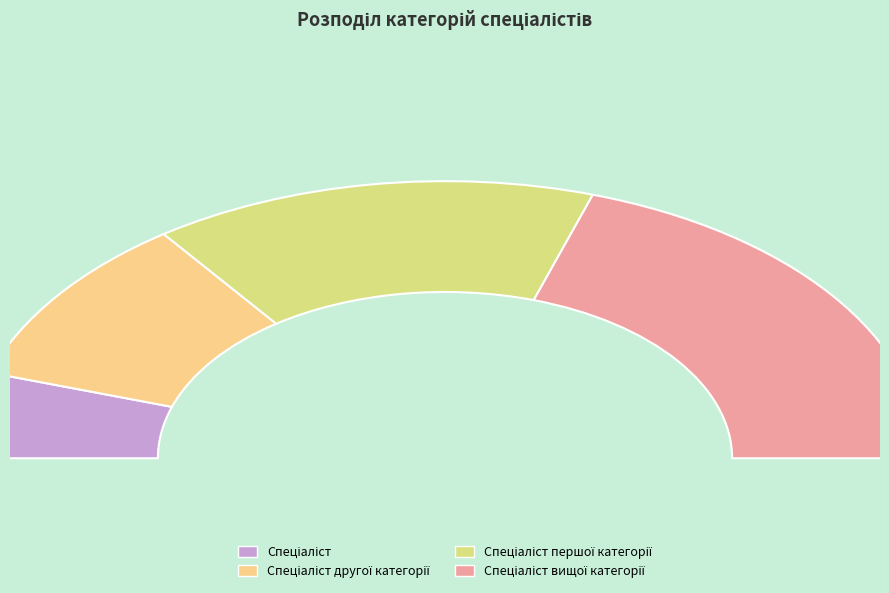

Which slice is the largest?

Спеціаліст вищої категорії